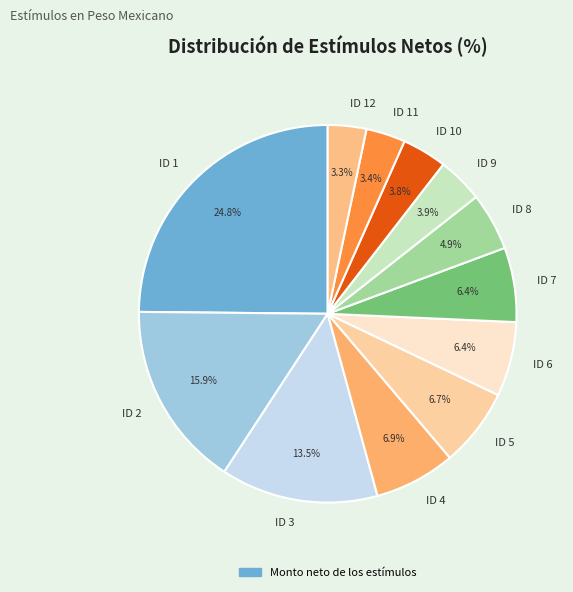

Does any single category account for the majority?

No